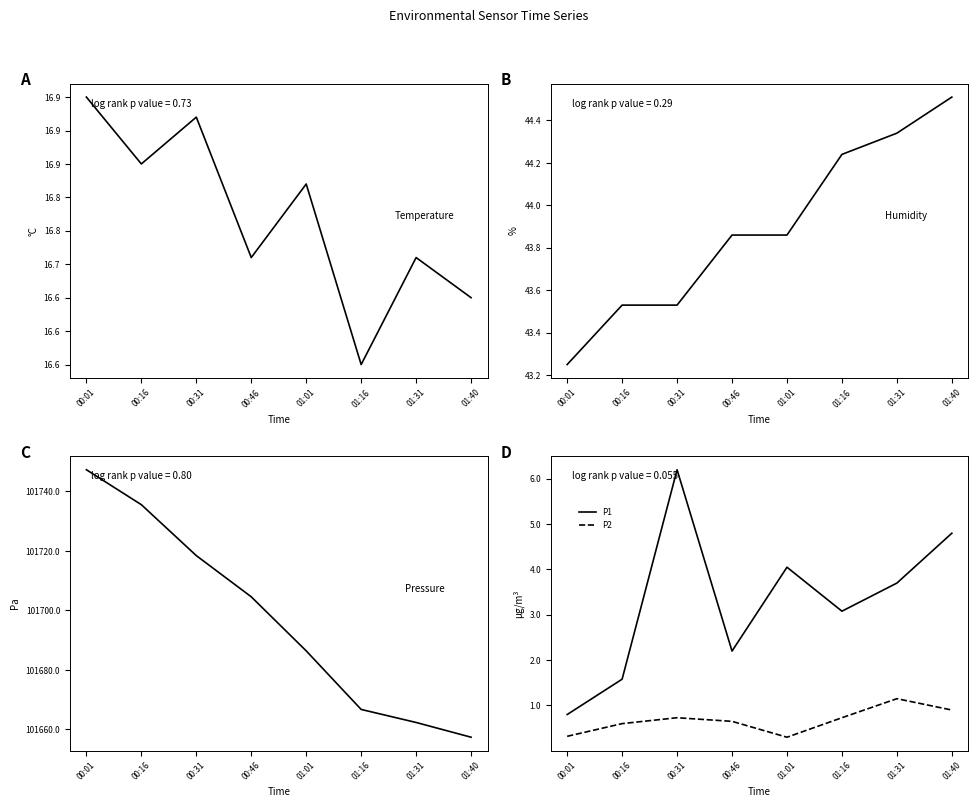

At how many categories does at least one series exceed 27485?

8